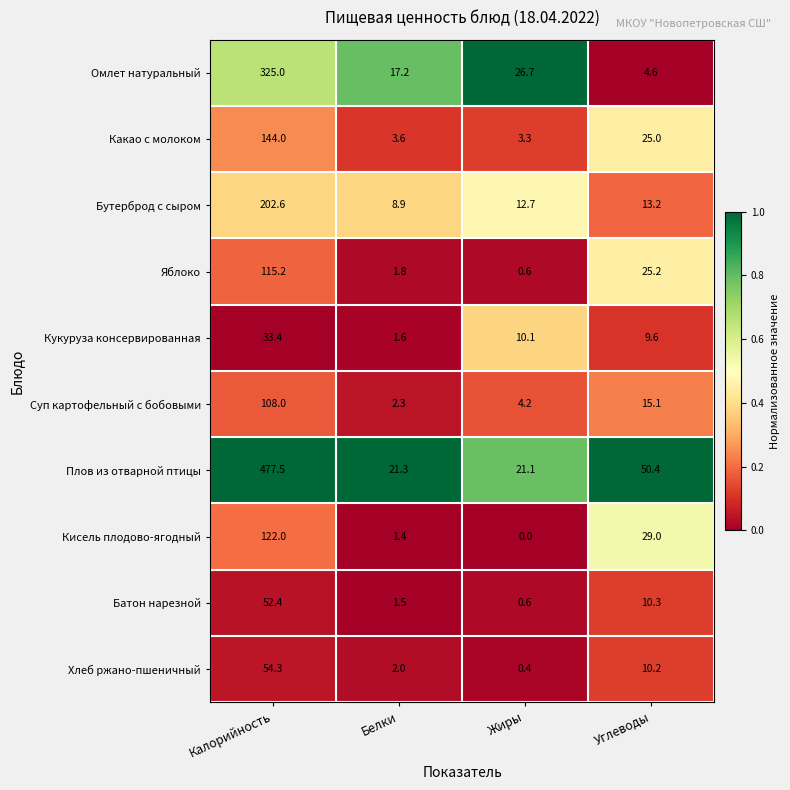

The Хлеб ржано-пшеничный series shows 14.2 at Углеводы. True or false?

False